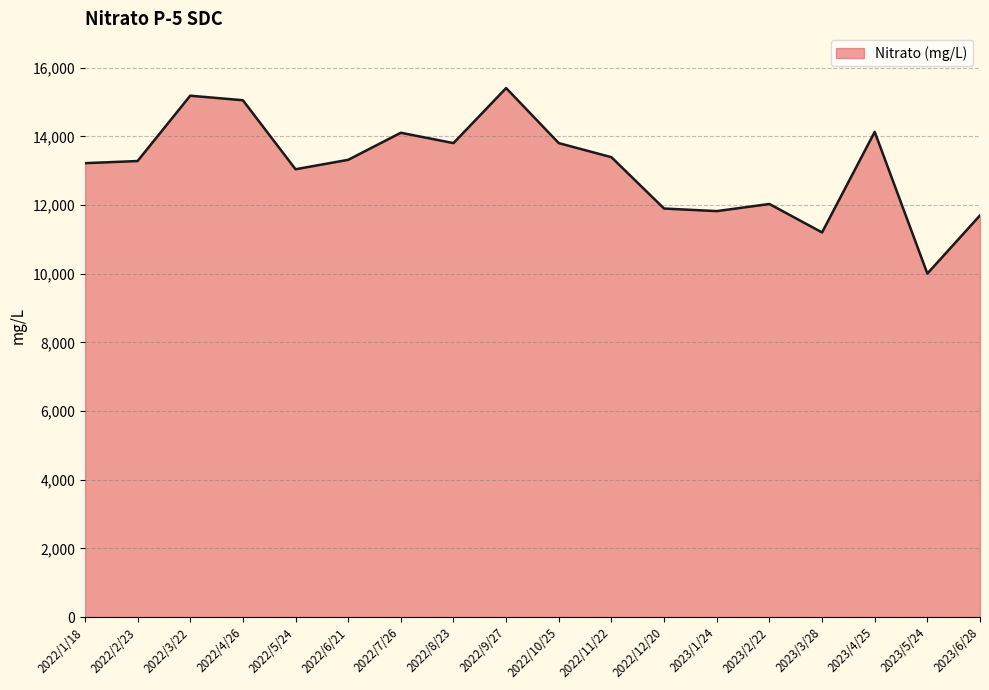

What is the greatest value displayed?

15406.0